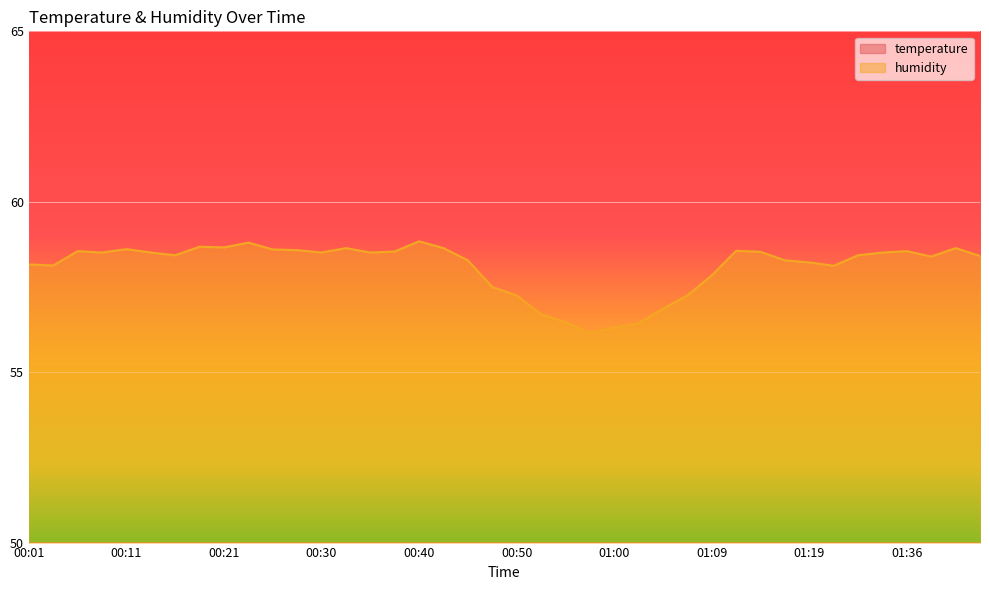

What is the smallest value displayed?

18.3